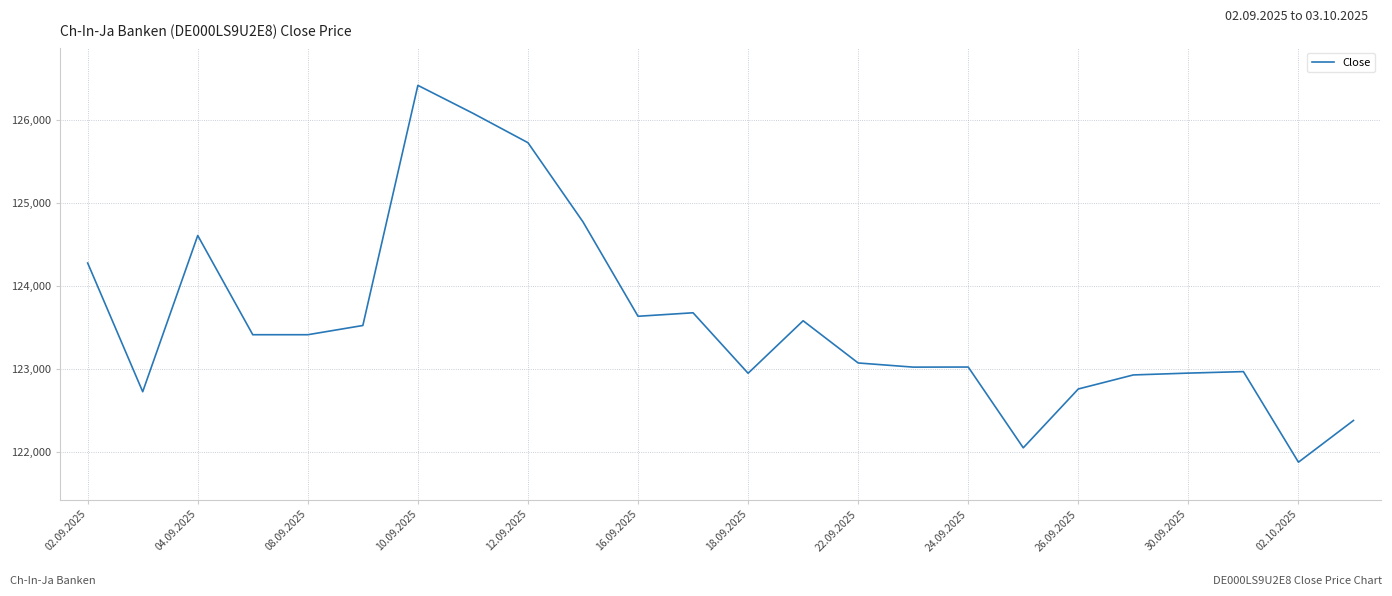

What is the difference between the maximum and minimum values?

4535